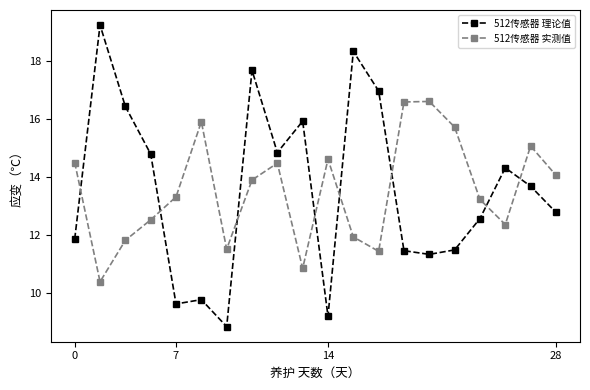

What is the difference between the maximum and minimum values in the 512传感器 实测值 series?

6.2